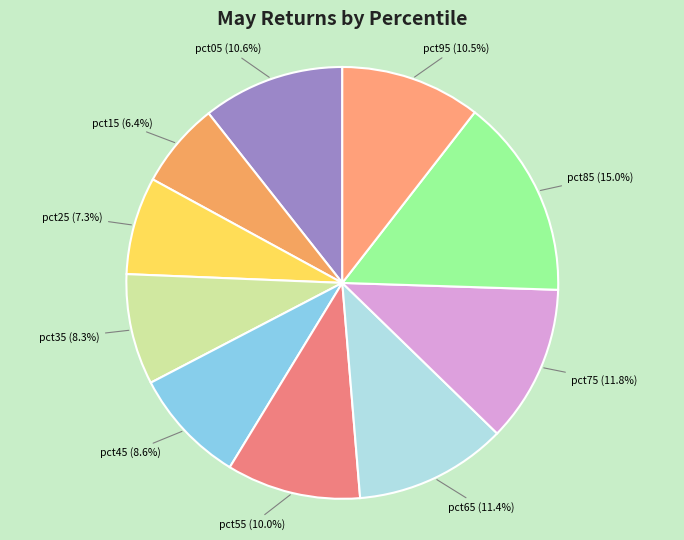

Which slice is the largest?

pct85